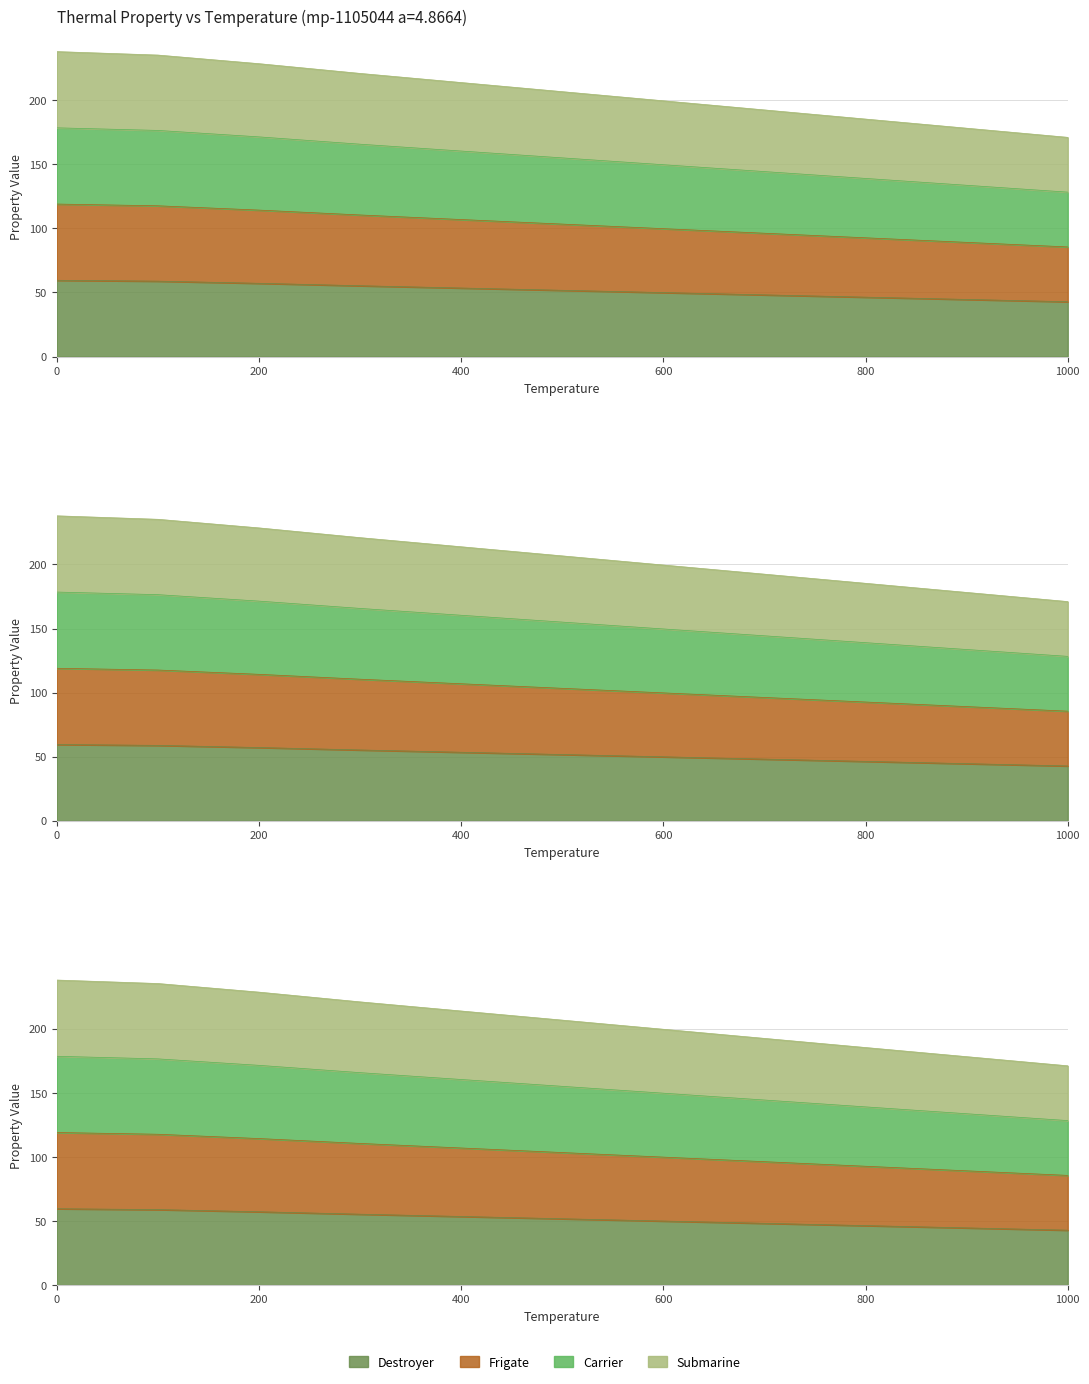

What is the highest value of the Series C series?

178.5